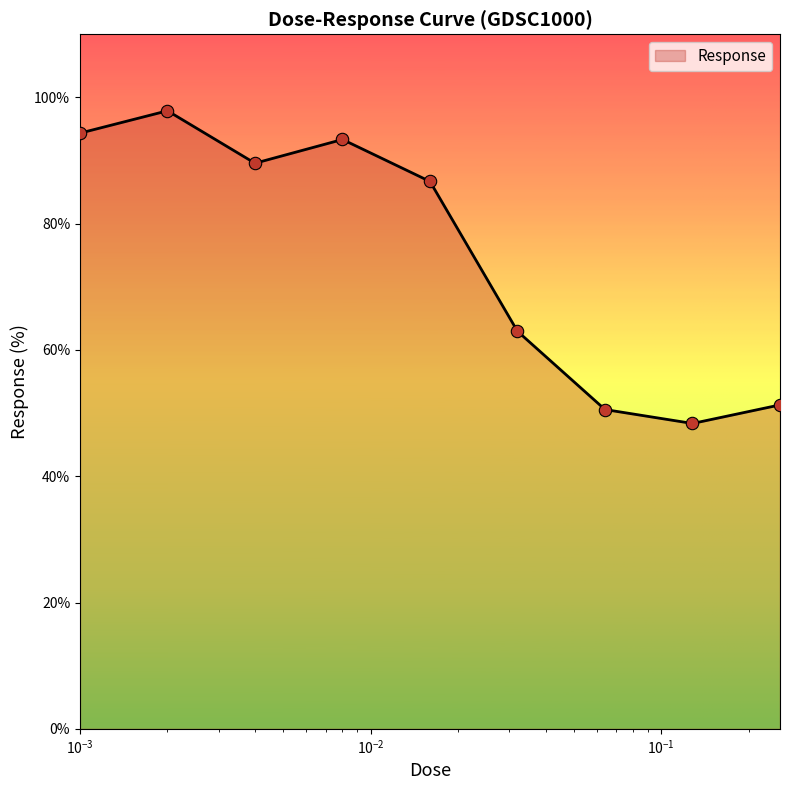

What is the greatest value displayed?

97.9